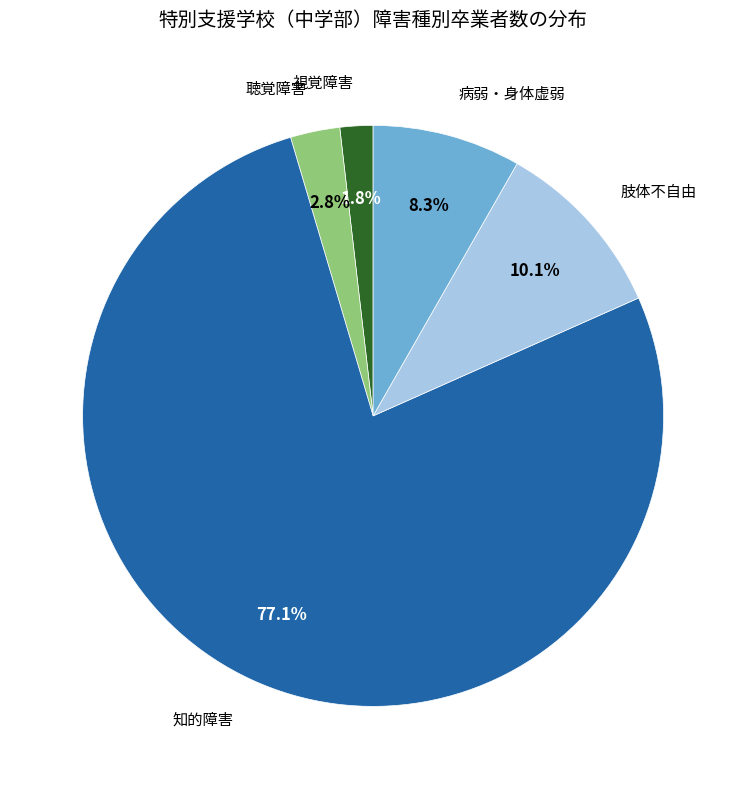

Does any single category account for the majority?

Yes